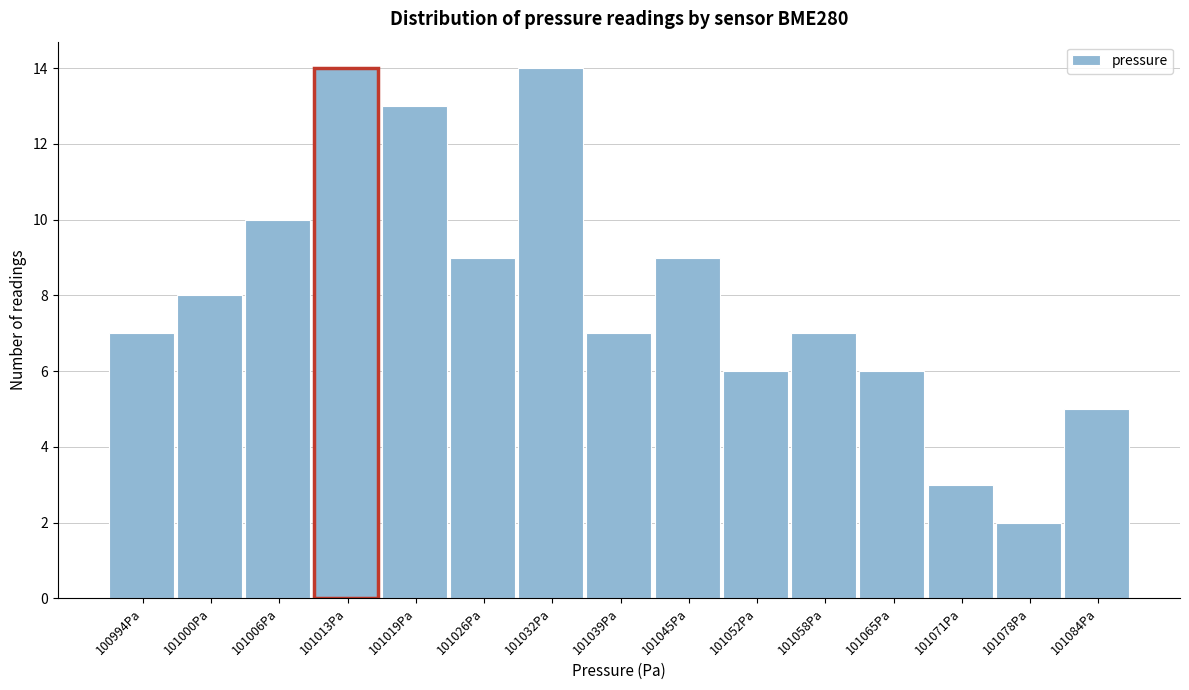

Reading right to left, list all the values displayed in this chart.

5	2	3	6	7	6	9	7	14	9	13	14	10	8	7